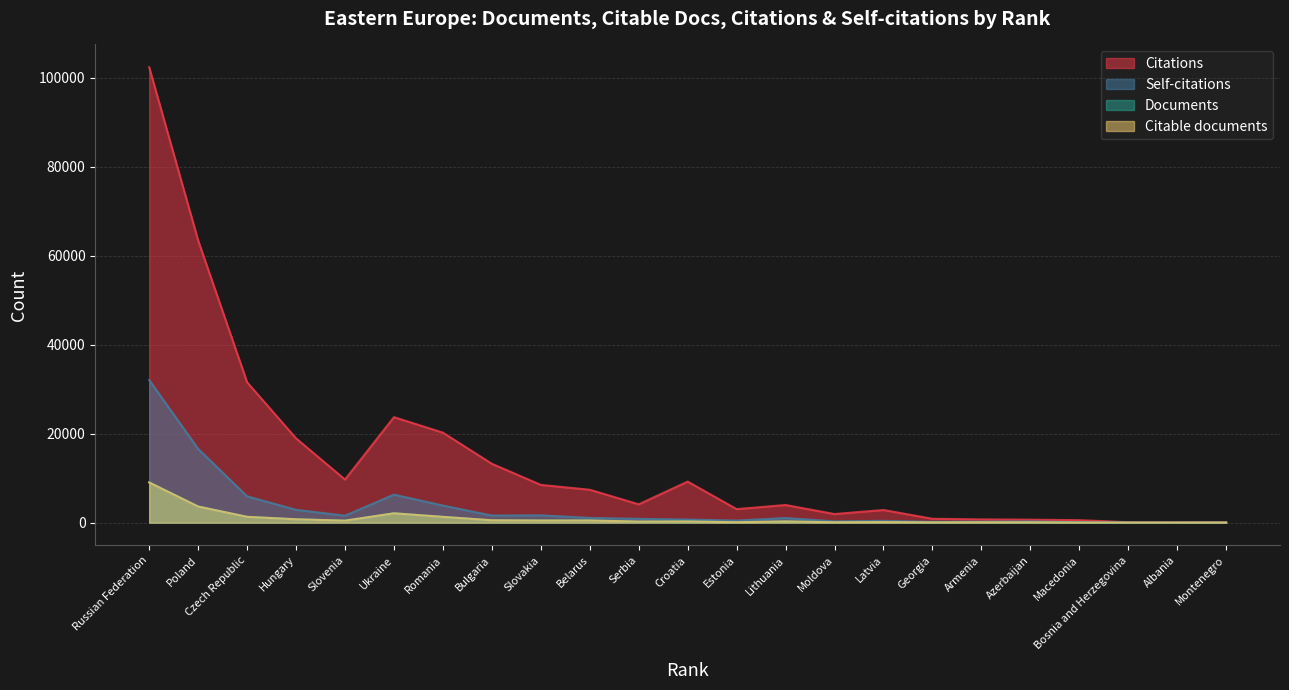

What are all the series names shown in the legend?

Citations, Self-citations, Documents, Citable documents